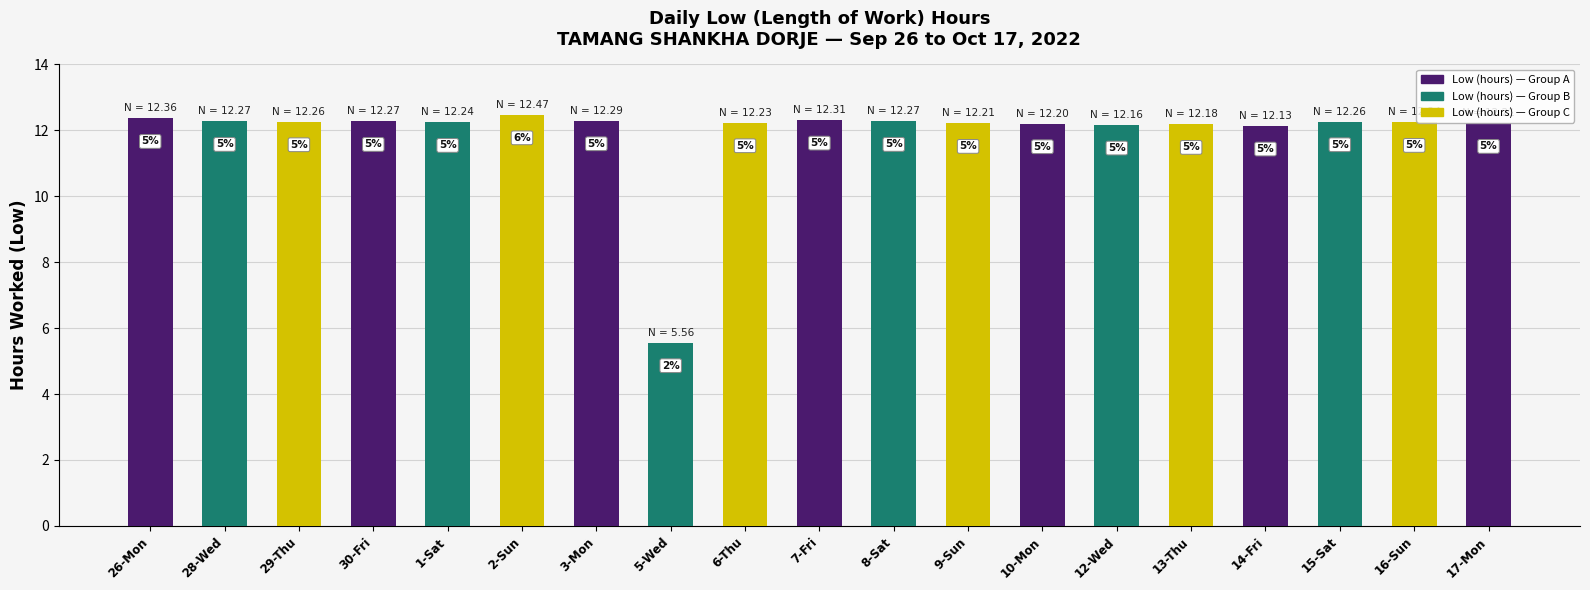

What position from the right is 8-Sat?

9